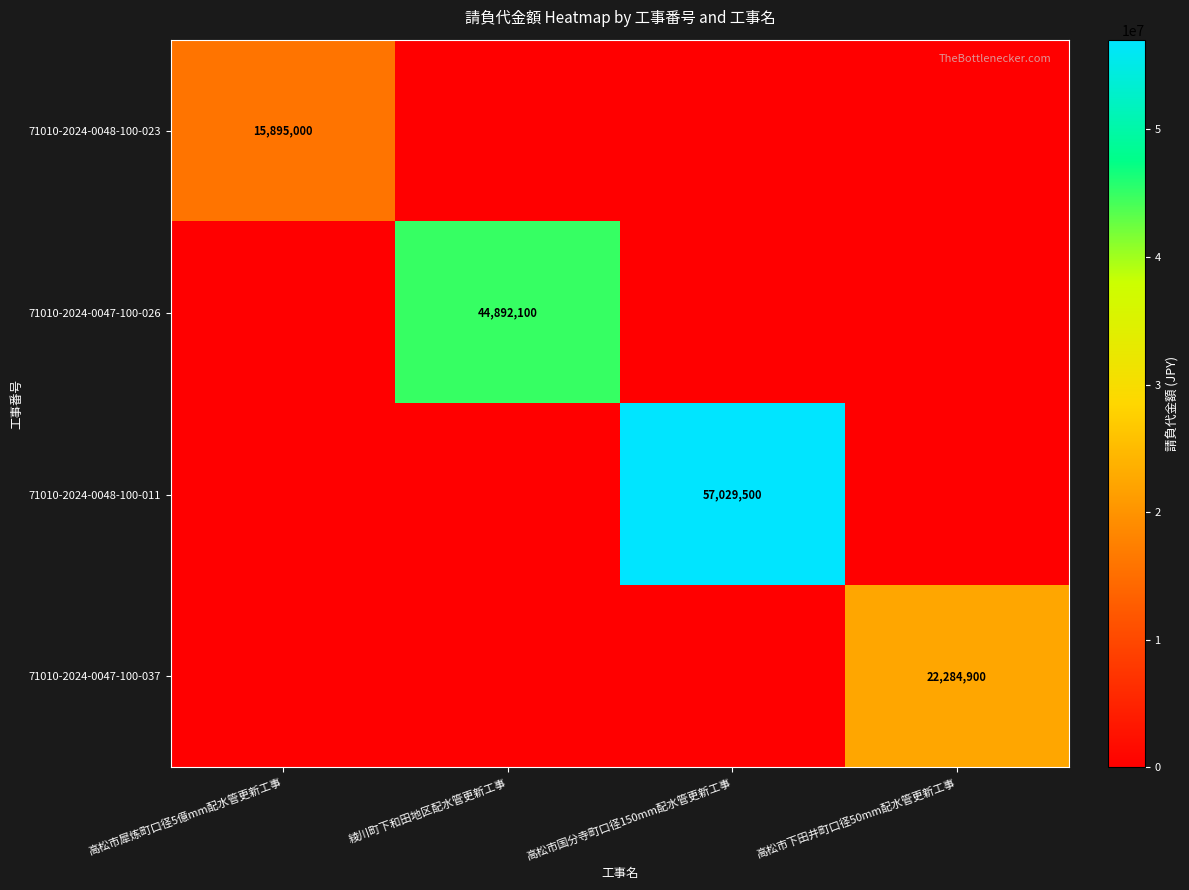

Is it true that 71010-2024-0047-100-026 equals 10195290 at 綾川町下和田地区配水管更新工事?

False